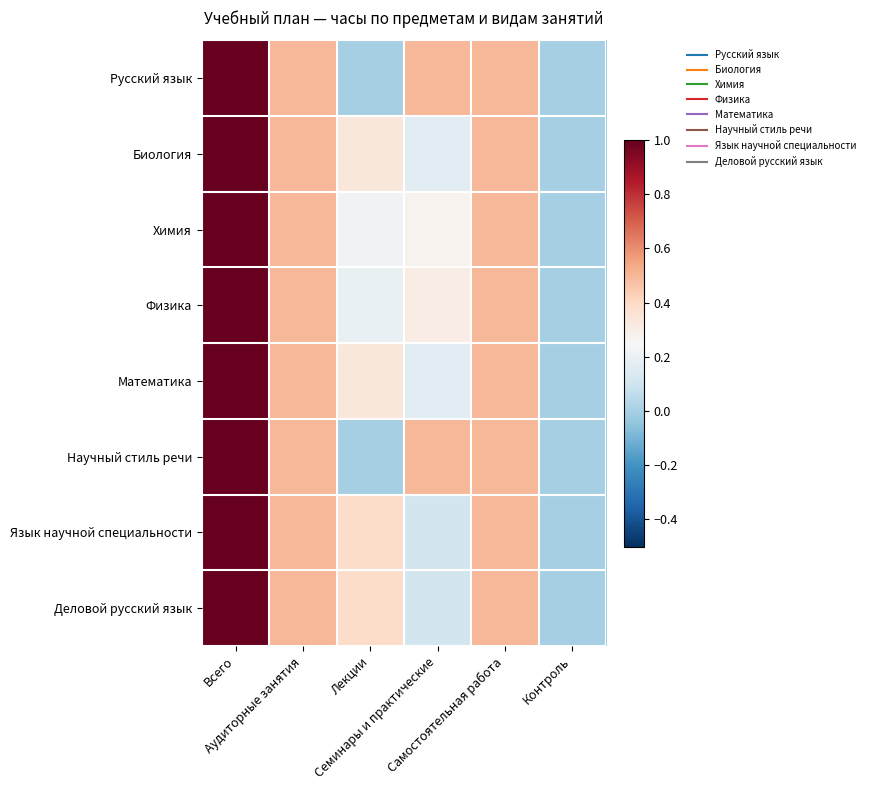

Reading right to left, what are all the values shown in this chart?

Русский язык: Контроль=0.0	Самостоятельная работа=0.5	Семинары и практические=0.5	Лекции=0.0	Аудиторные занятия=0.5	Всего=1.0
Биология: Контроль=0.0	Самостоятельная работа=0.5	Семинары и практические=0.2	Лекции=0.3	Аудиторные занятия=0.5	Всего=1.0
Химия: Контроль=0.0	Самостоятельная работа=0.5	Семинары и практические=0.3	Лекции=0.2	Аудиторные занятия=0.5	Всего=1.0
Физика: Контроль=0.0	Самостоятельная работа=0.5	Семинары и практические=0.3	Лекции=0.2	Аудиторные занятия=0.5	Всего=1.0
Математика: Контроль=0.0	Самостоятельная работа=0.5	Семинары и практические=0.2	Лекции=0.3	Аудиторные занятия=0.5	Всего=1.0
Научный стиль речи: Контроль=0.0	Самостоятельная работа=0.5	Семинары и практические=0.5	Лекции=0.0	Аудиторные занятия=0.5	Всего=1.0
Язык научной специальности: Контроль=0.0	Самостоятельная работа=0.5	Семинары и практические=0.1	Лекции=0.4	Аудиторные занятия=0.5	Всего=1.0
Деловой русский язык: Контроль=0.0	Самостоятельная работа=0.5	Семинары и практические=0.1	Лекции=0.4	Аудиторные занятия=0.5	Всего=1.0